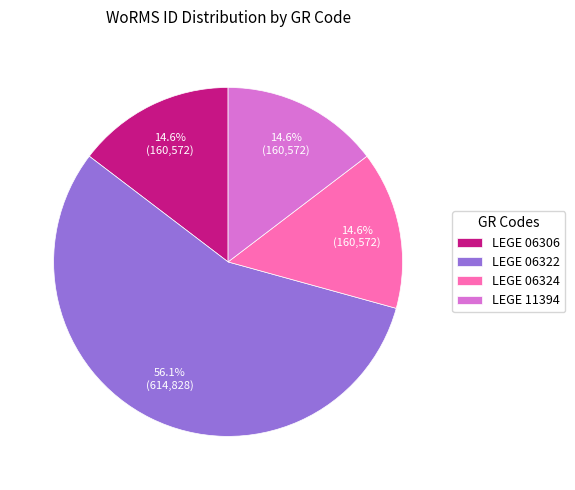

What is the largest slice in the pie chart?

LEGE 06322